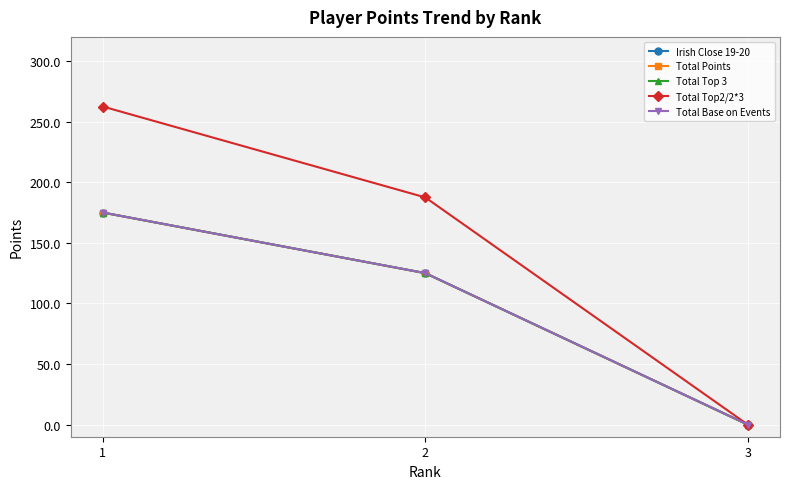

Is the value of Total Top 3 at 2 greater than the value of Total Points at 2?

No